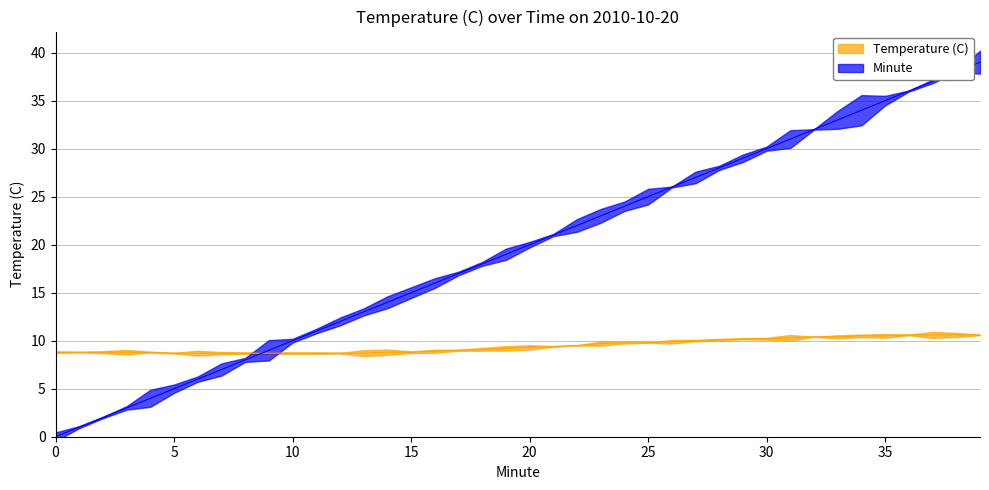

At which label does Minute first exceed 20?

21